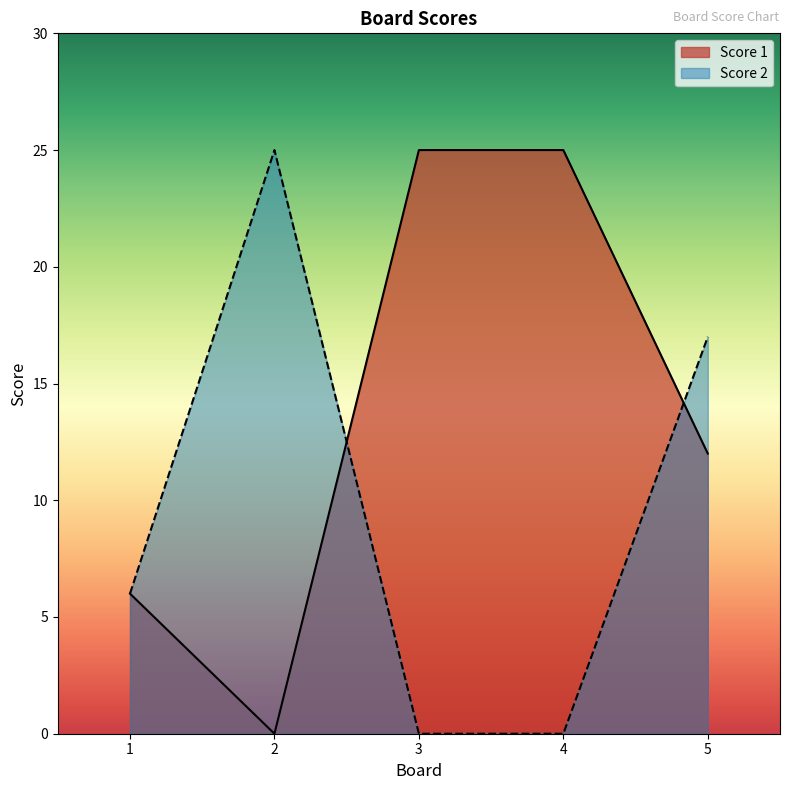

What is the difference between the Score 1 values at 3 and 5?

13